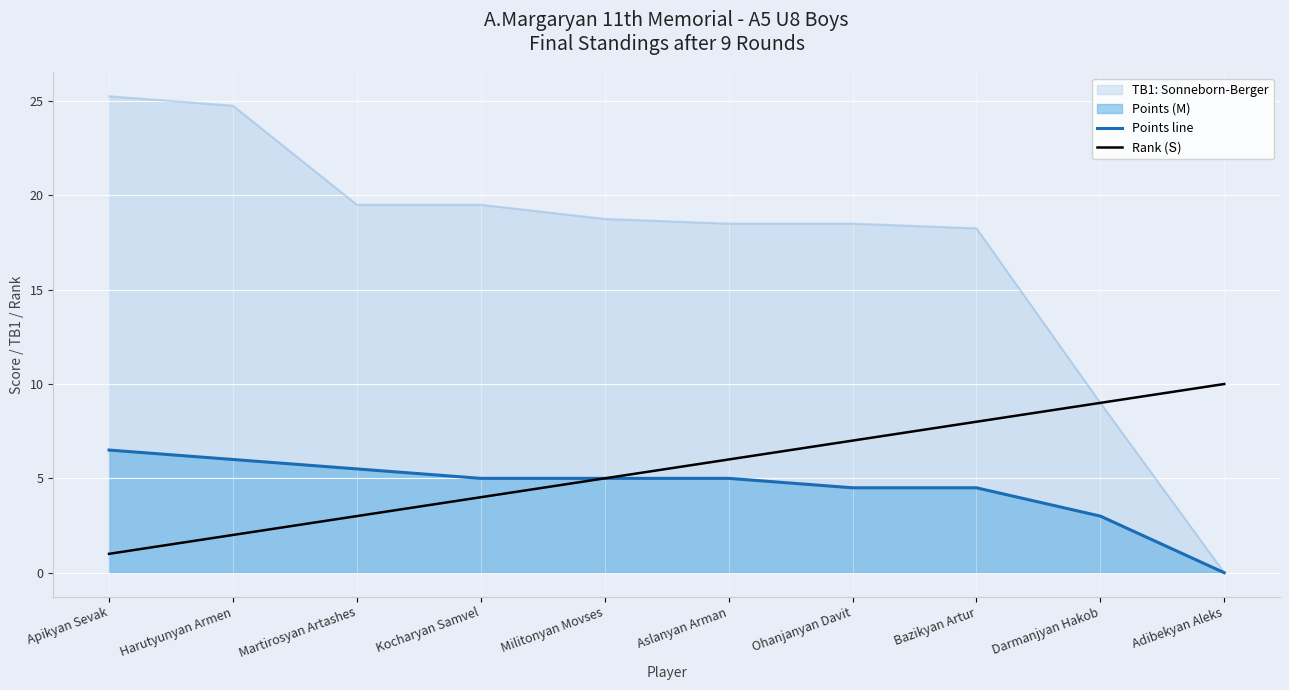

Which series changed the most between Militonyan Movses and Darmanjyan Hakob?

TB1: Sonneborn-Berger